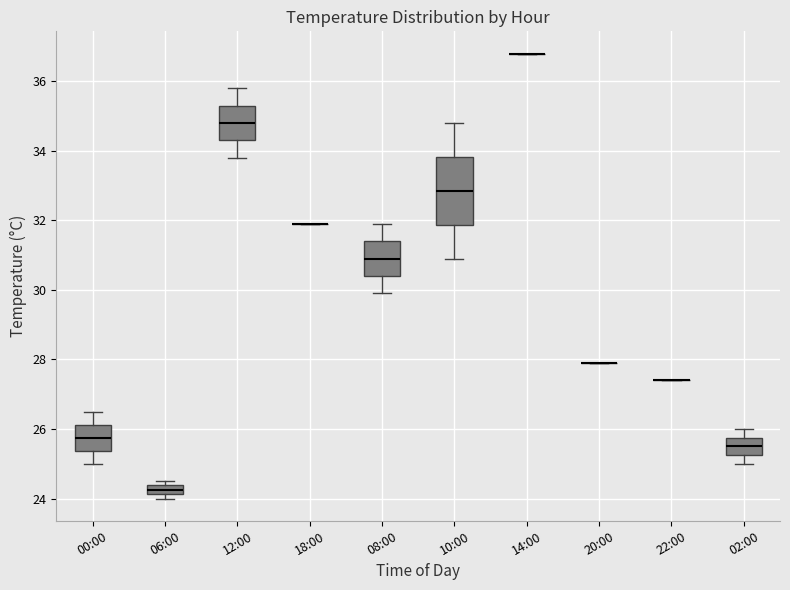

Where is the lower edge of the box for 12:00 on the y-axis? The values are not printed on the chart, so give them approximately, as read against the axis.

34.4